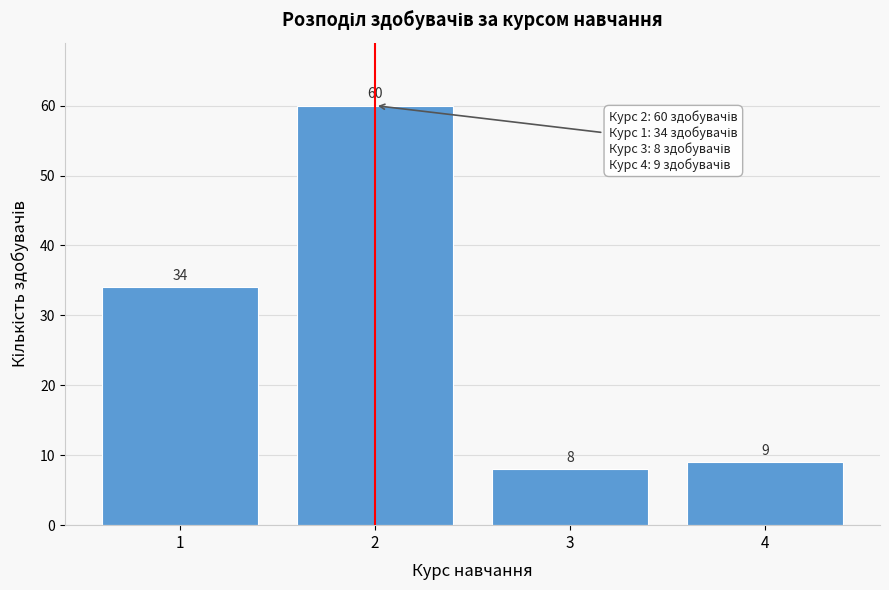

Reading left to right, what are all the values shown in this chart?

34	60	8	9